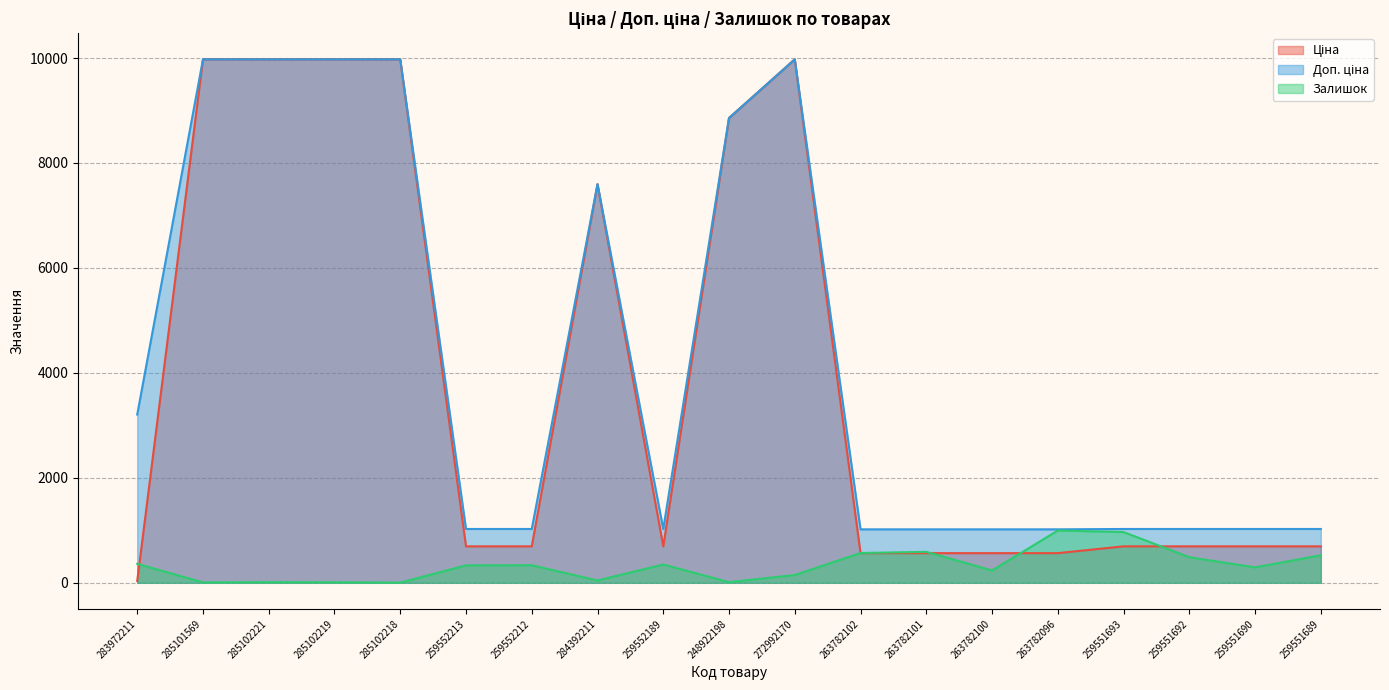

At which label does Ціна reach its peak?

285101569